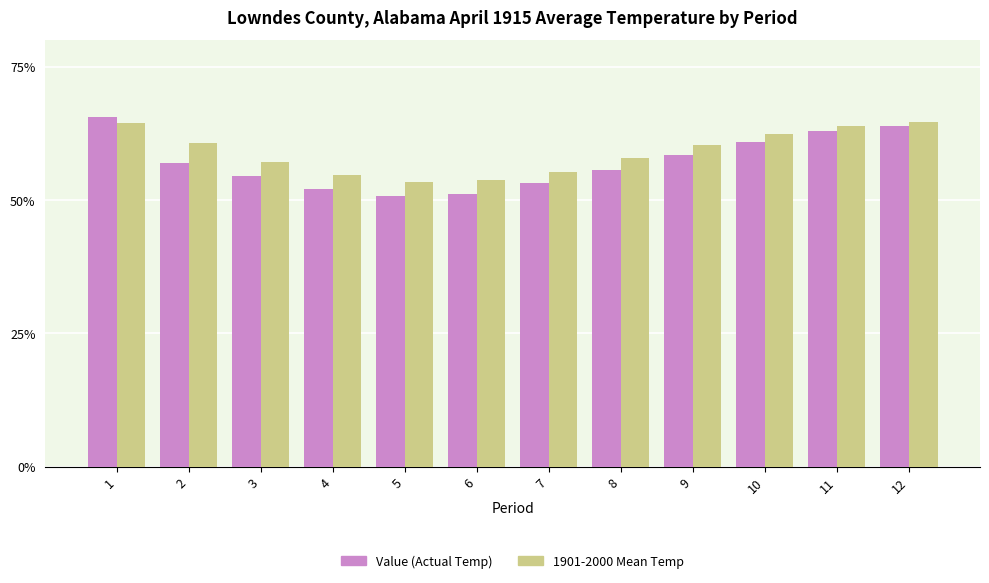

What is the spread (max minus min) of values at 11?

1.0